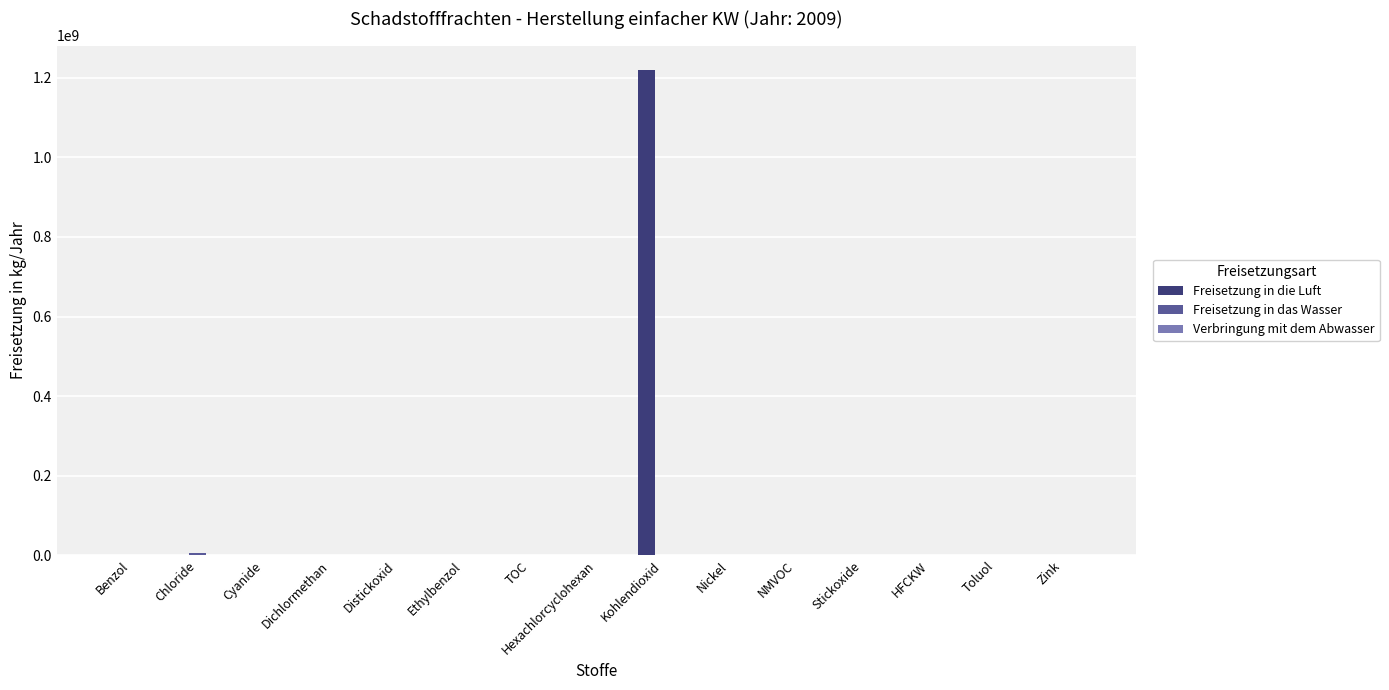

Which label corresponds to the largest value in the chart?

Kohlendioxid